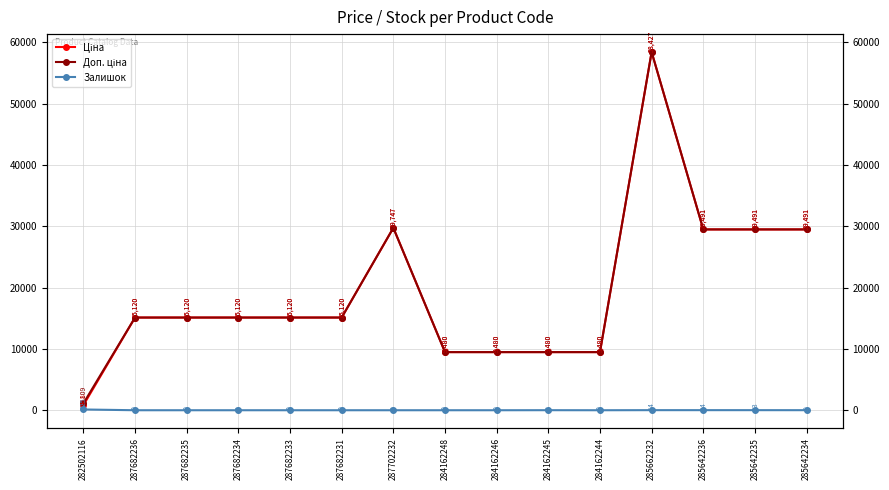

What is the greatest value displayed?

58426.5